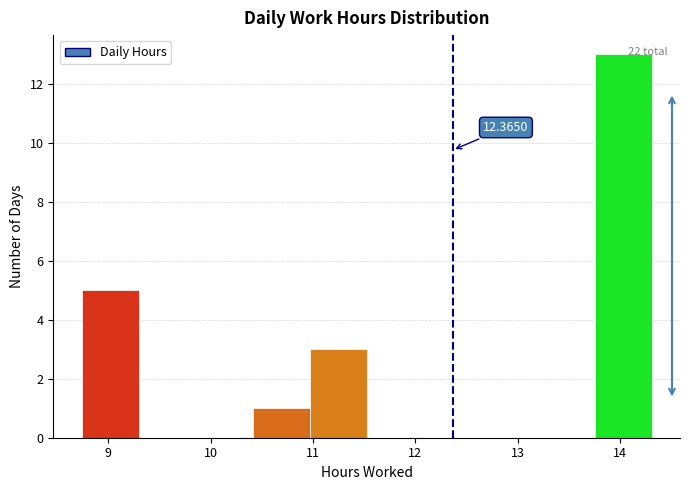

Over which range of the x-axis is the bar tallest?

13.8 to 14.3